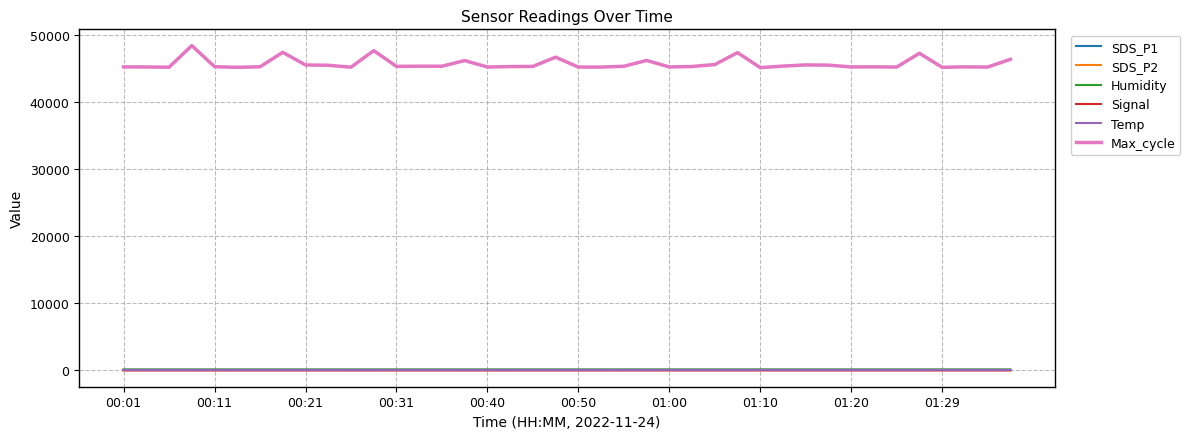

Which series has the largest total across all categories?

Max_cycle